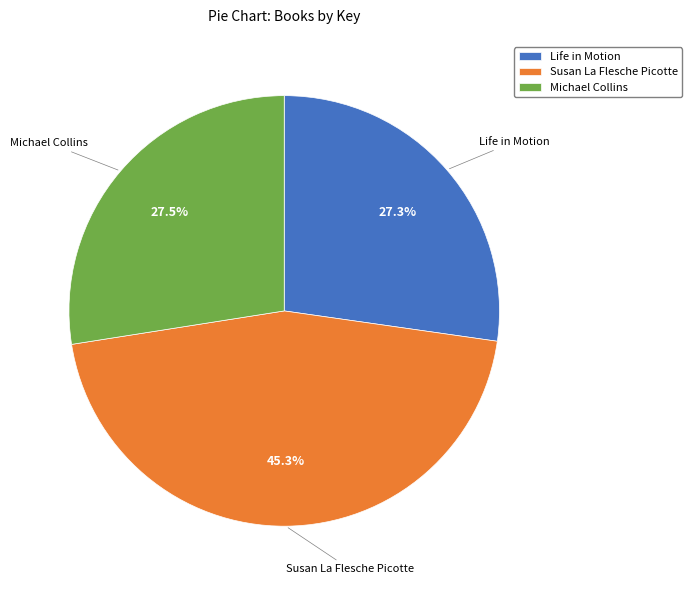

To the nearest percent, what is the combined percentage of Michael Collins and Susan La Flesche Picotte?

73%